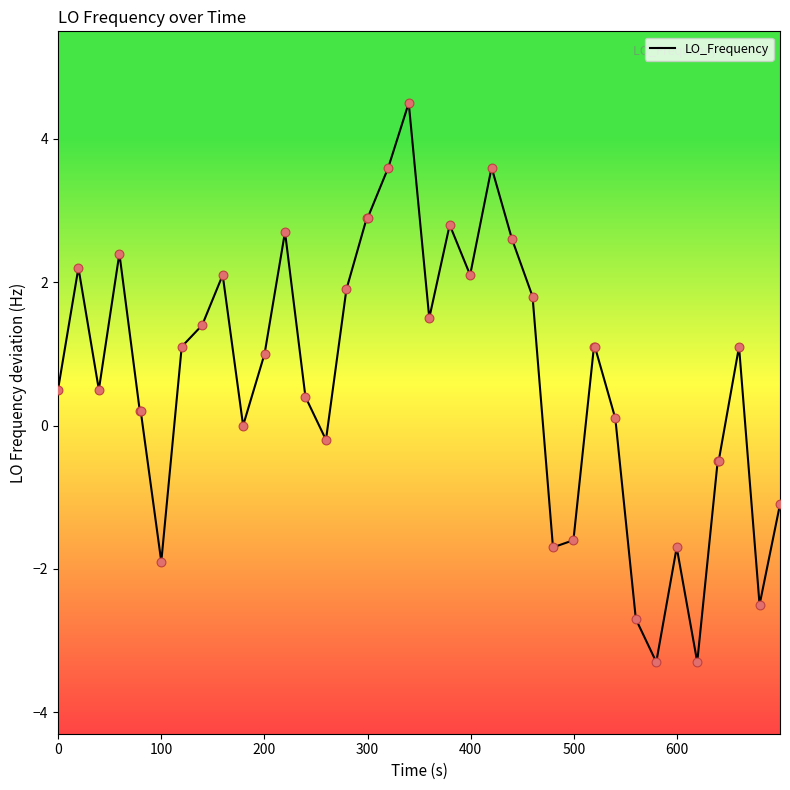

What is the maximum value shown in the chart?

4.5